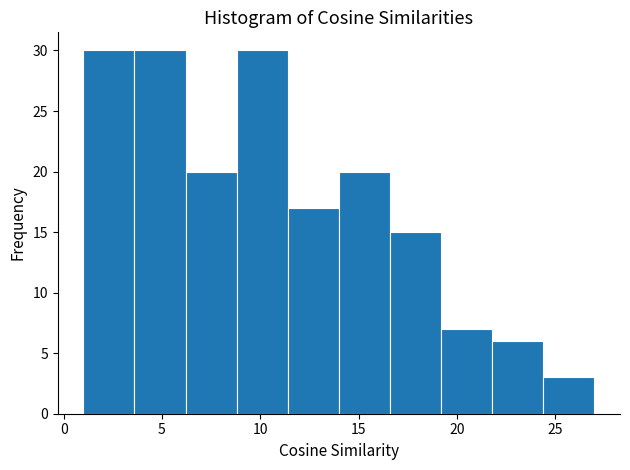

Reading left to right, transcribe this chart: for each bar, give the range it covers on the x-axis and its height. Neither the bar edges nor the heights are printed on the chart, so give them approximately, as read against the axes.

1.0 to 3.6: 30
3.6 to 6.2: 30
6.2 to 8.8: 20
8.8 to 11.4: 30
11.4 to 14.0: 17
14.0 to 16.6: 20
16.6 to 19.2: 15
19.2 to 21.8: 7
21.8 to 24.4: 6
24.4 to 27.0: 3